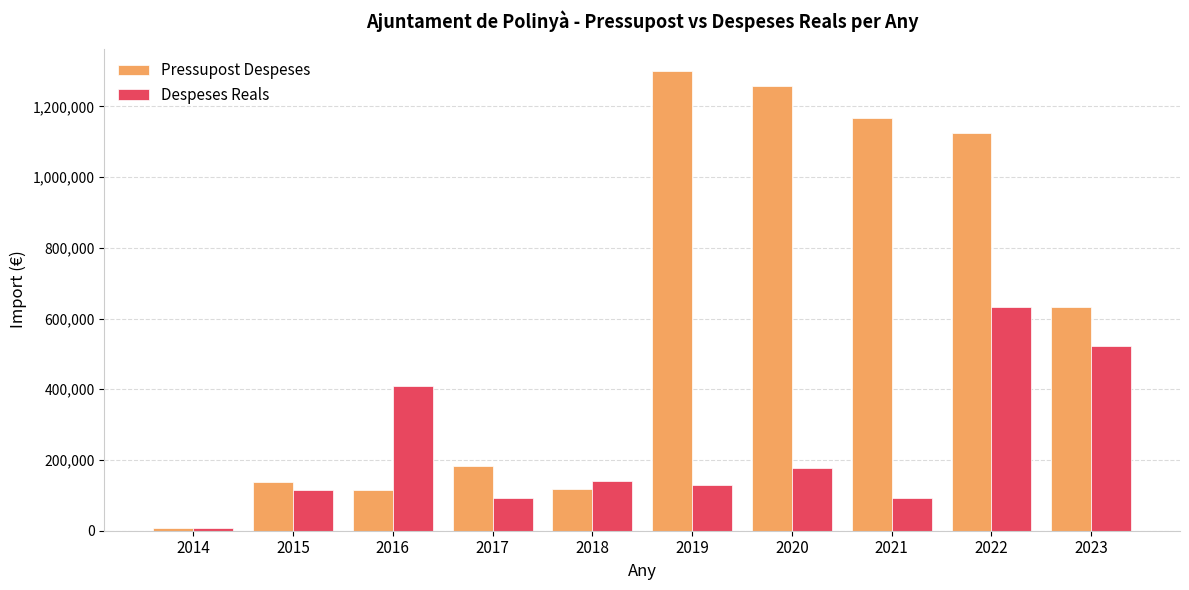

At which label does Pressupost Despeses reach its minimum?

2014